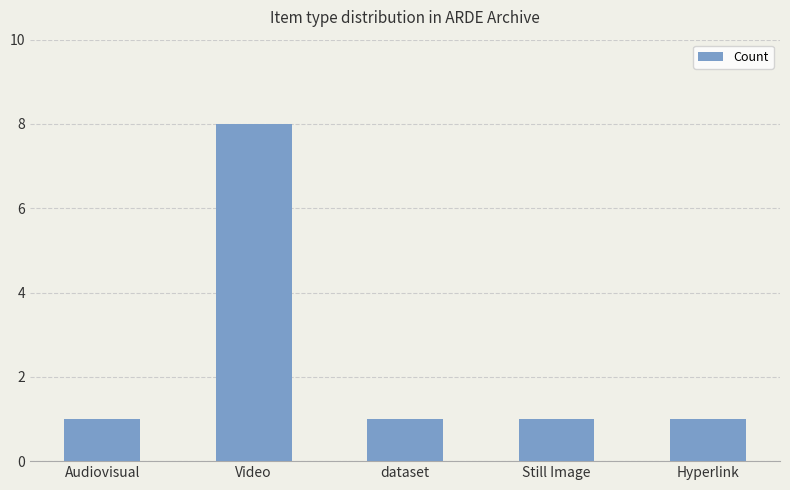

What is the approximate value at Video?

8